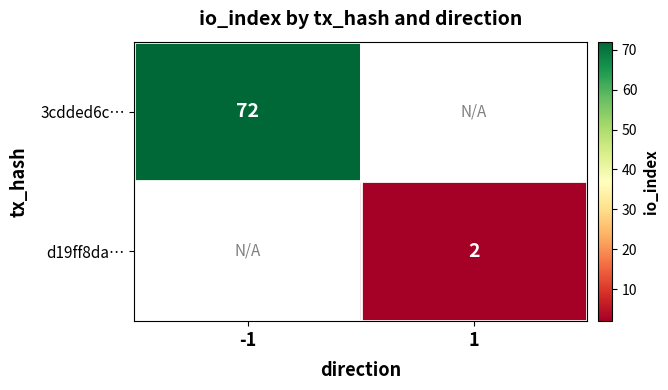

The 3cdded6c… series shows 106 at -1. True or false?

False